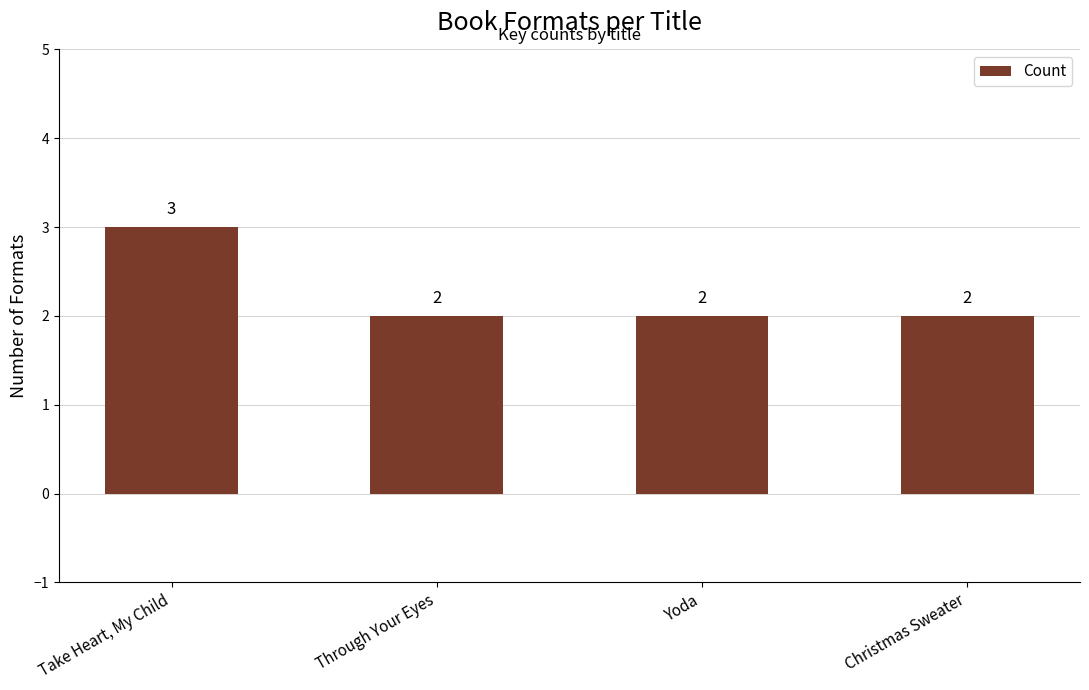

Which category has the highest value across all series?

Take Heart, My Child